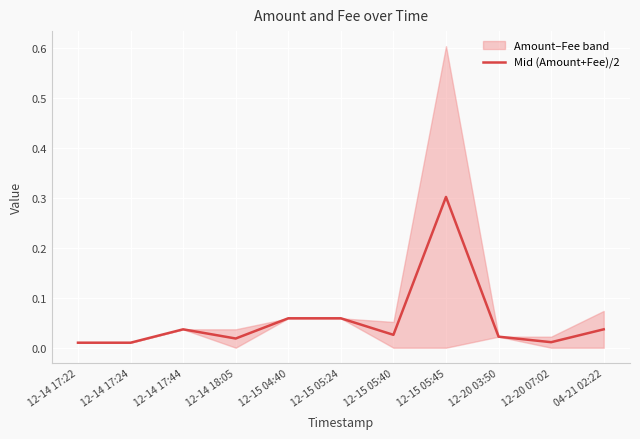

Which has a higher value, 12-15 05:24 or 12-14 18:05?

12-15 05:24